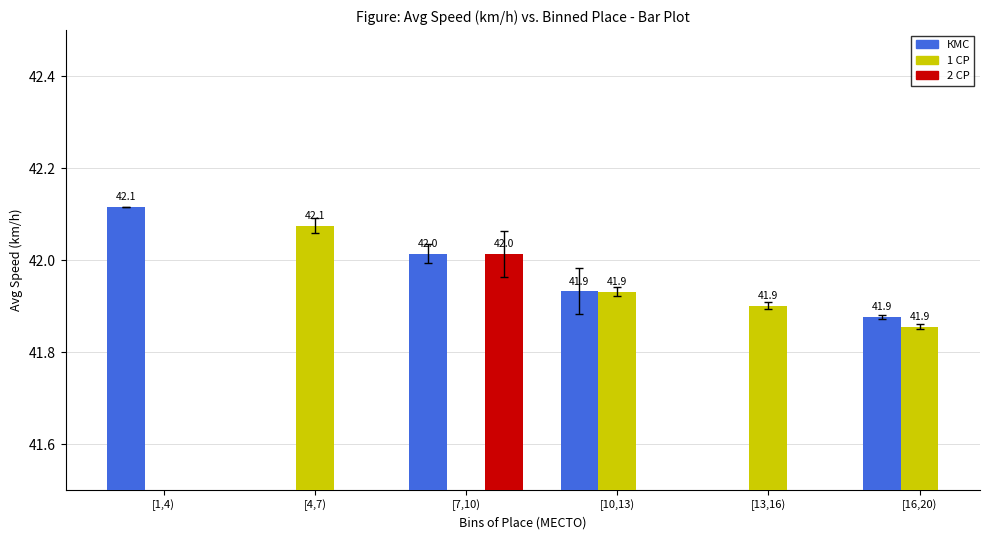

Which series has the largest range (max minus min)?

КМС